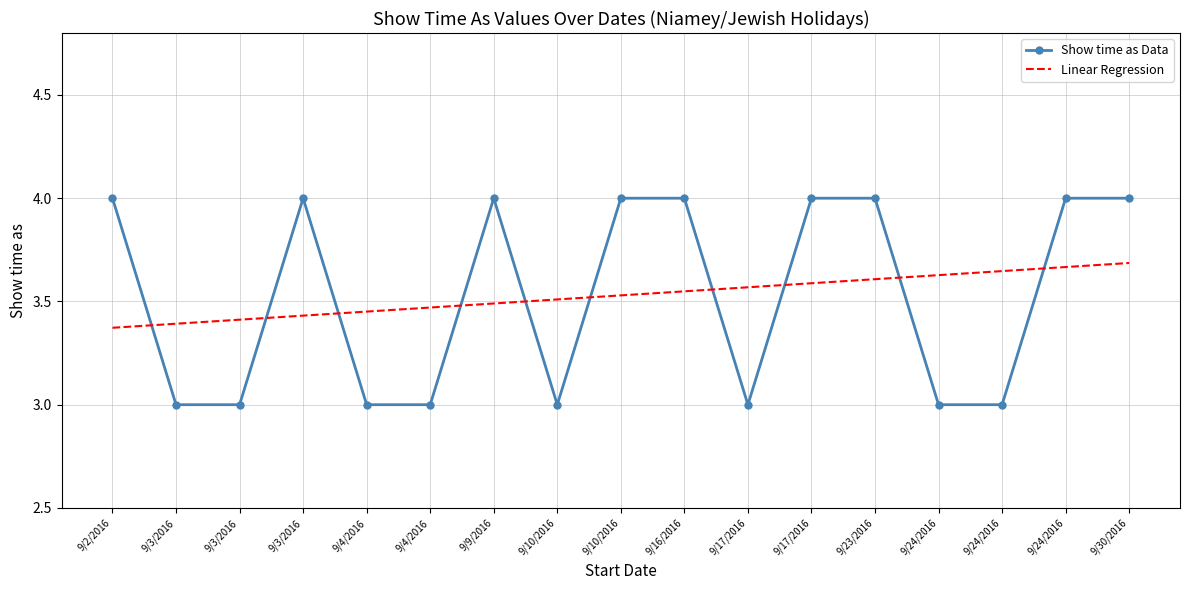

What are all the series names shown in the legend?

Show time as Data, Linear Regression